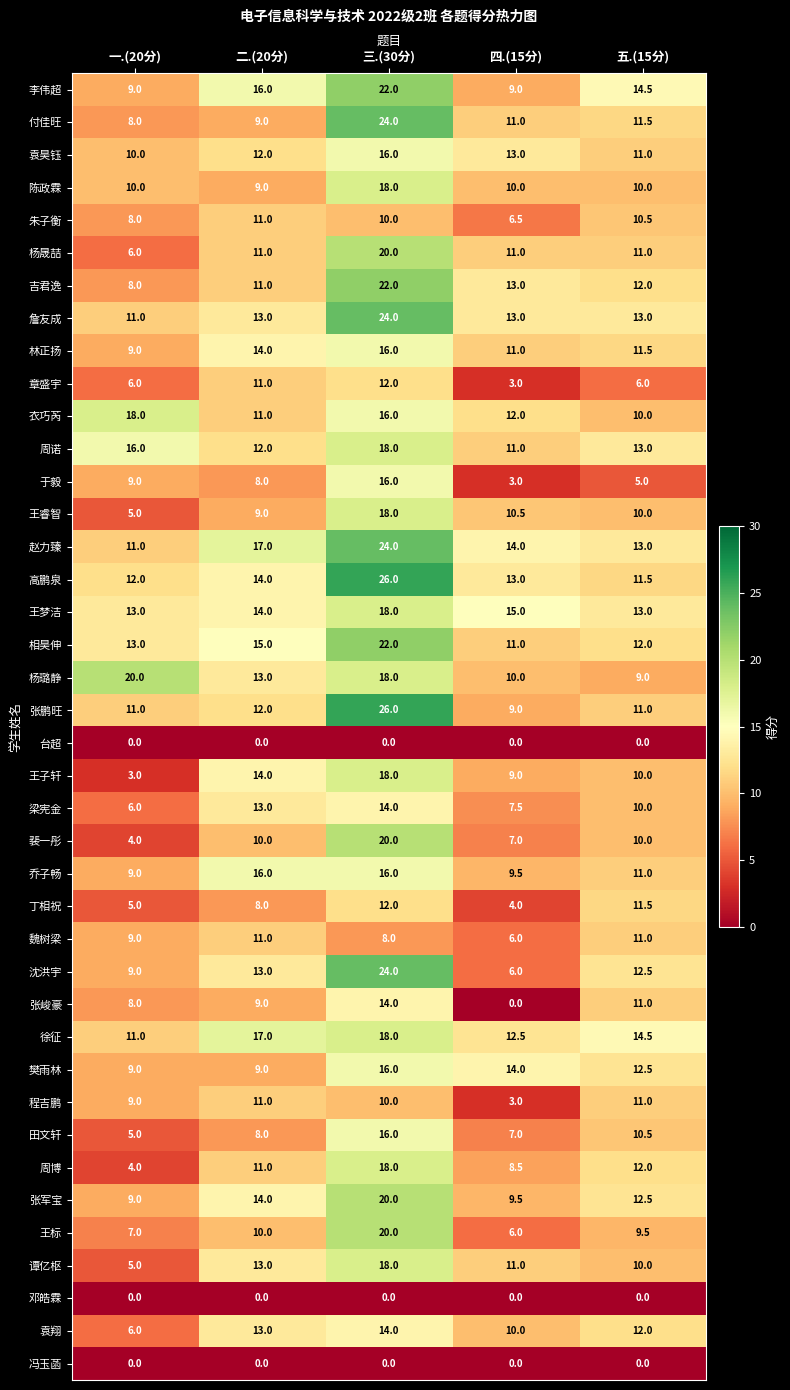

Is it true that 周诺 equals 6.6 at 四.(15分)?

False